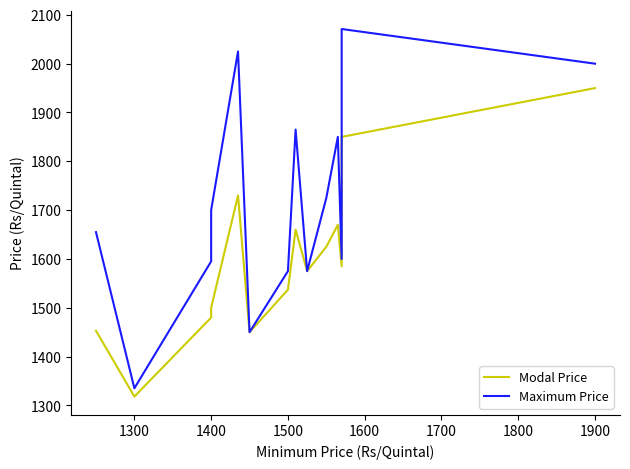

What is the greatest value displayed?

2071